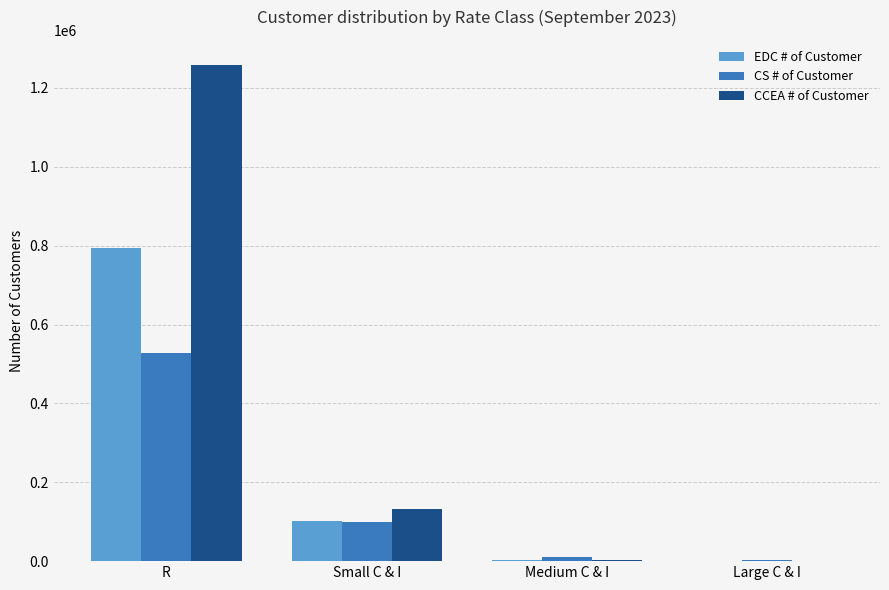

Is it true that CCEA # of Customer equals 2055906 at R?

False